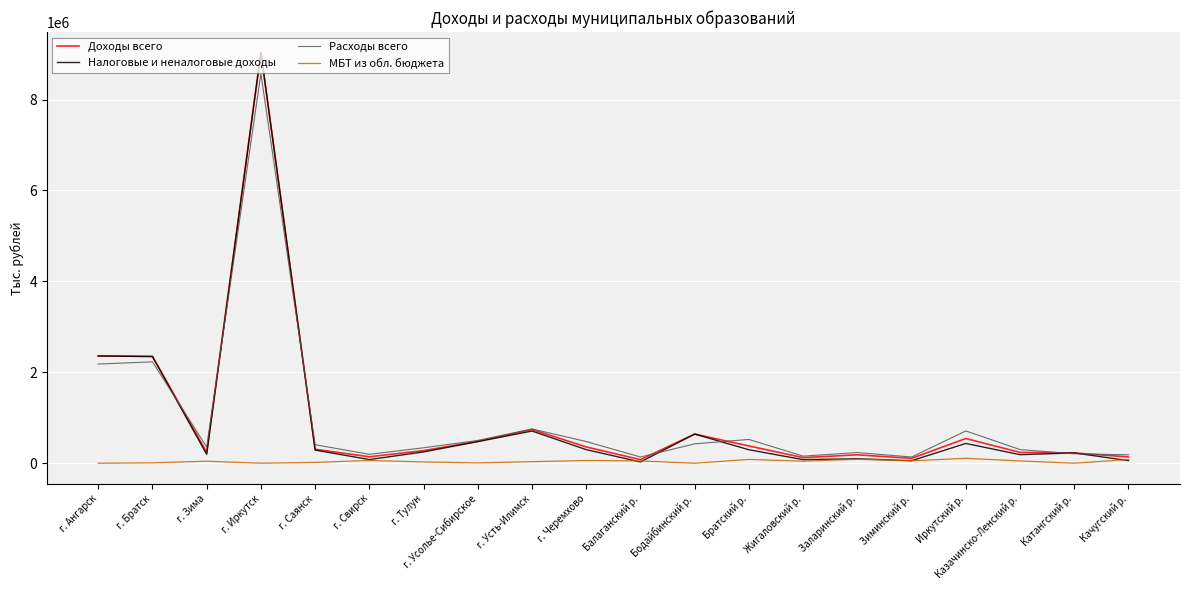

Is it true that Налоговые и неналоговые доходы equals 2359529.5 at г. Ангарск?

True